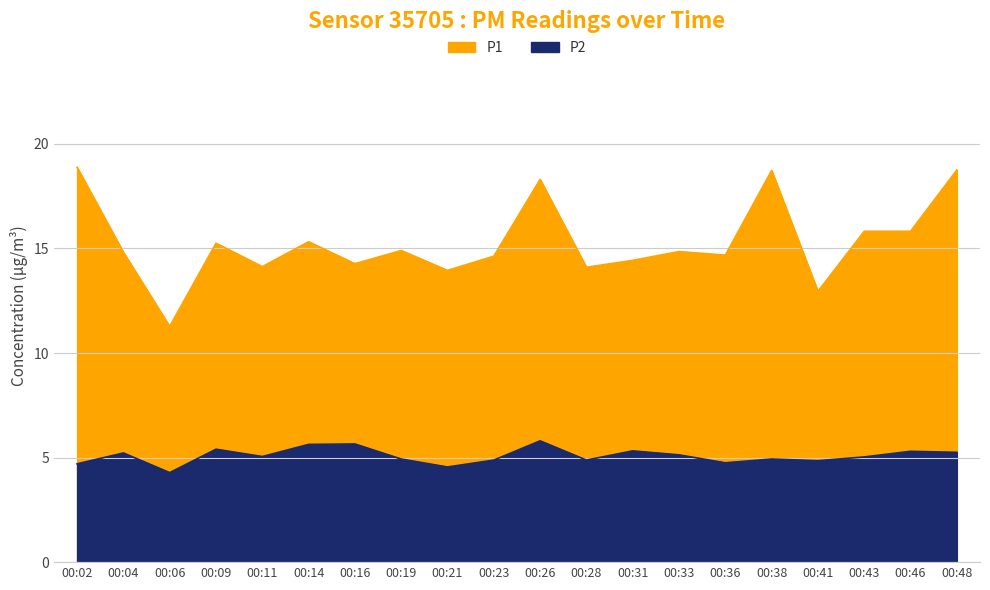

What is the minimum value for P1?

11.3